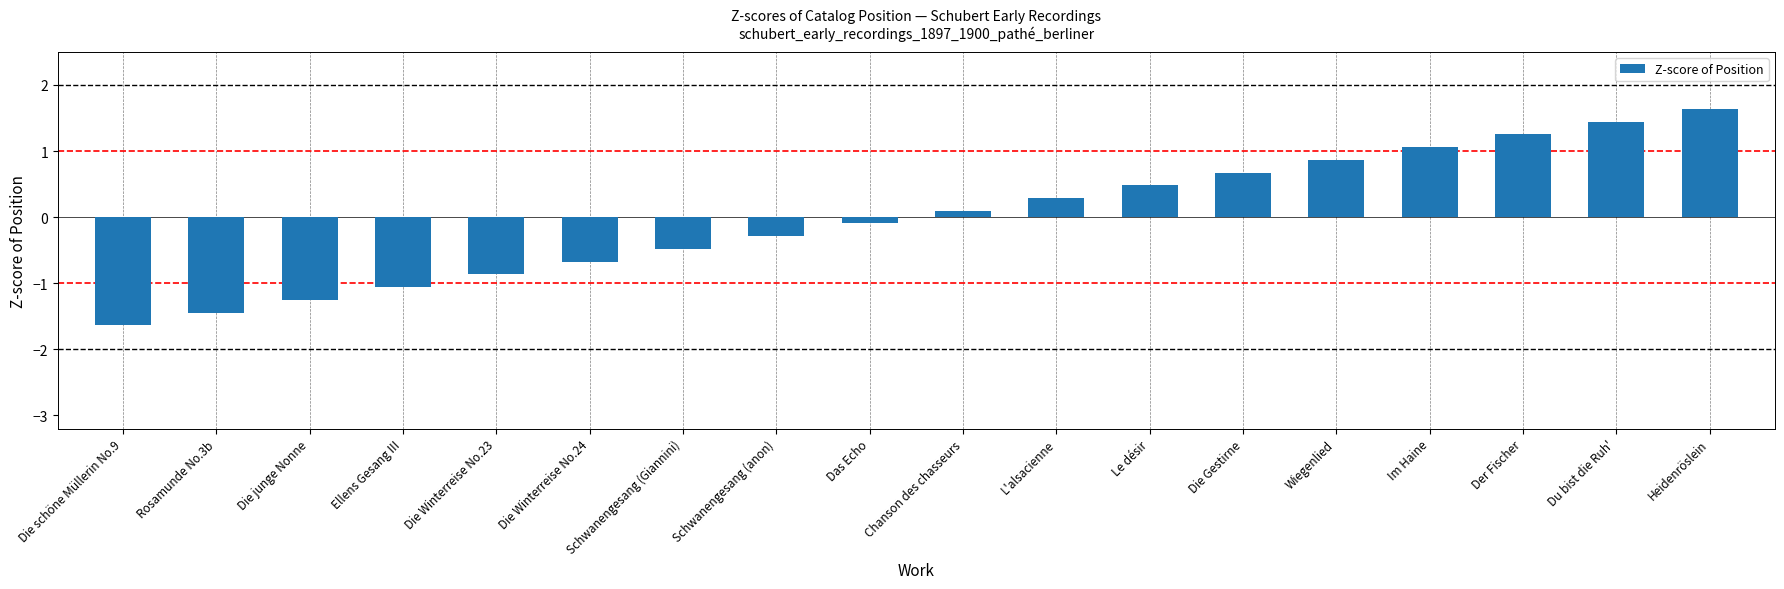

The chart shows a value of 1.6 at Heidenröslein. True or false?

True